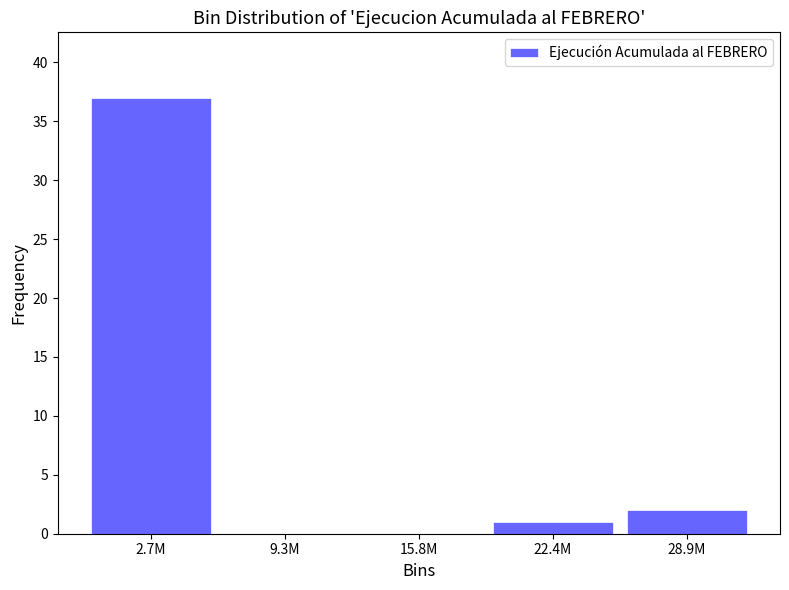

Reading left to right, transcribe all the data shown in this chart.

2.7M=37	9.3M=0	15.8M=0	22.4M=1	28.9M=2